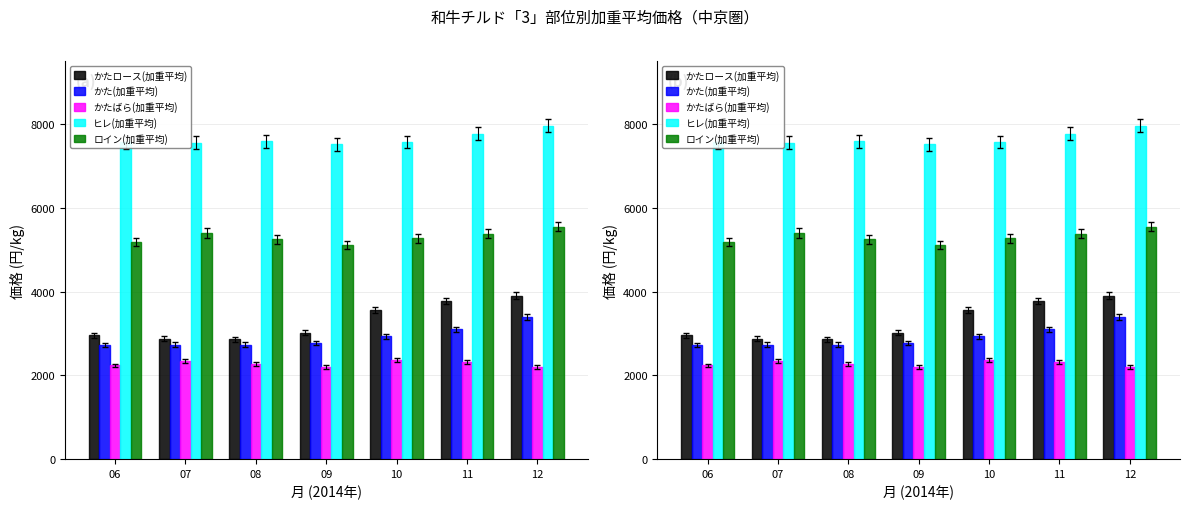

At which category is the sum across all series the highest?

12